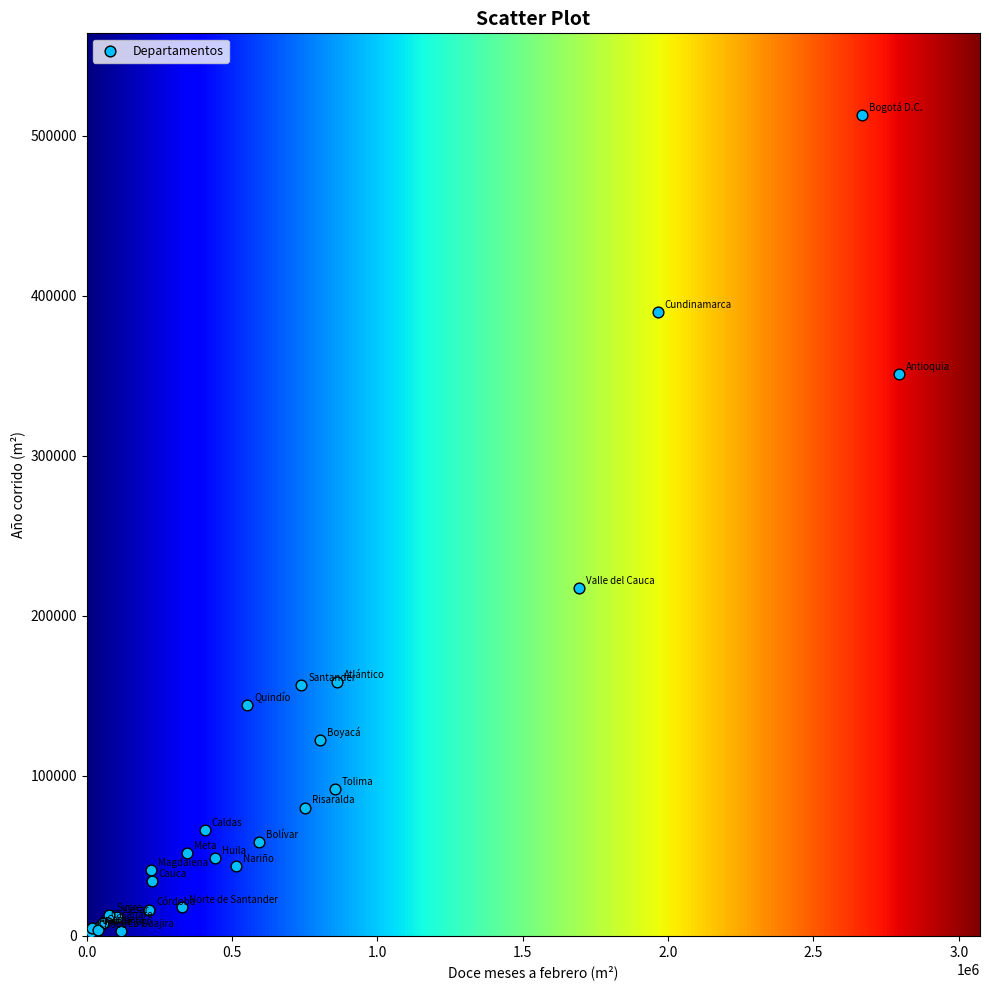

What Y value in the scatter plot is closest to 257599?

217207